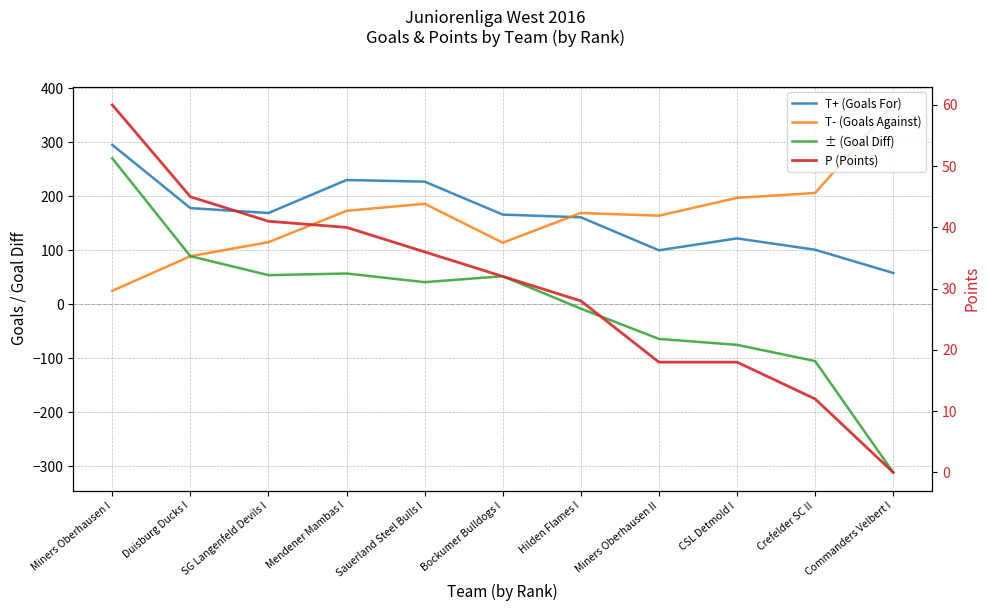

Which series has the largest range (max minus min)?

± (Goal Diff)